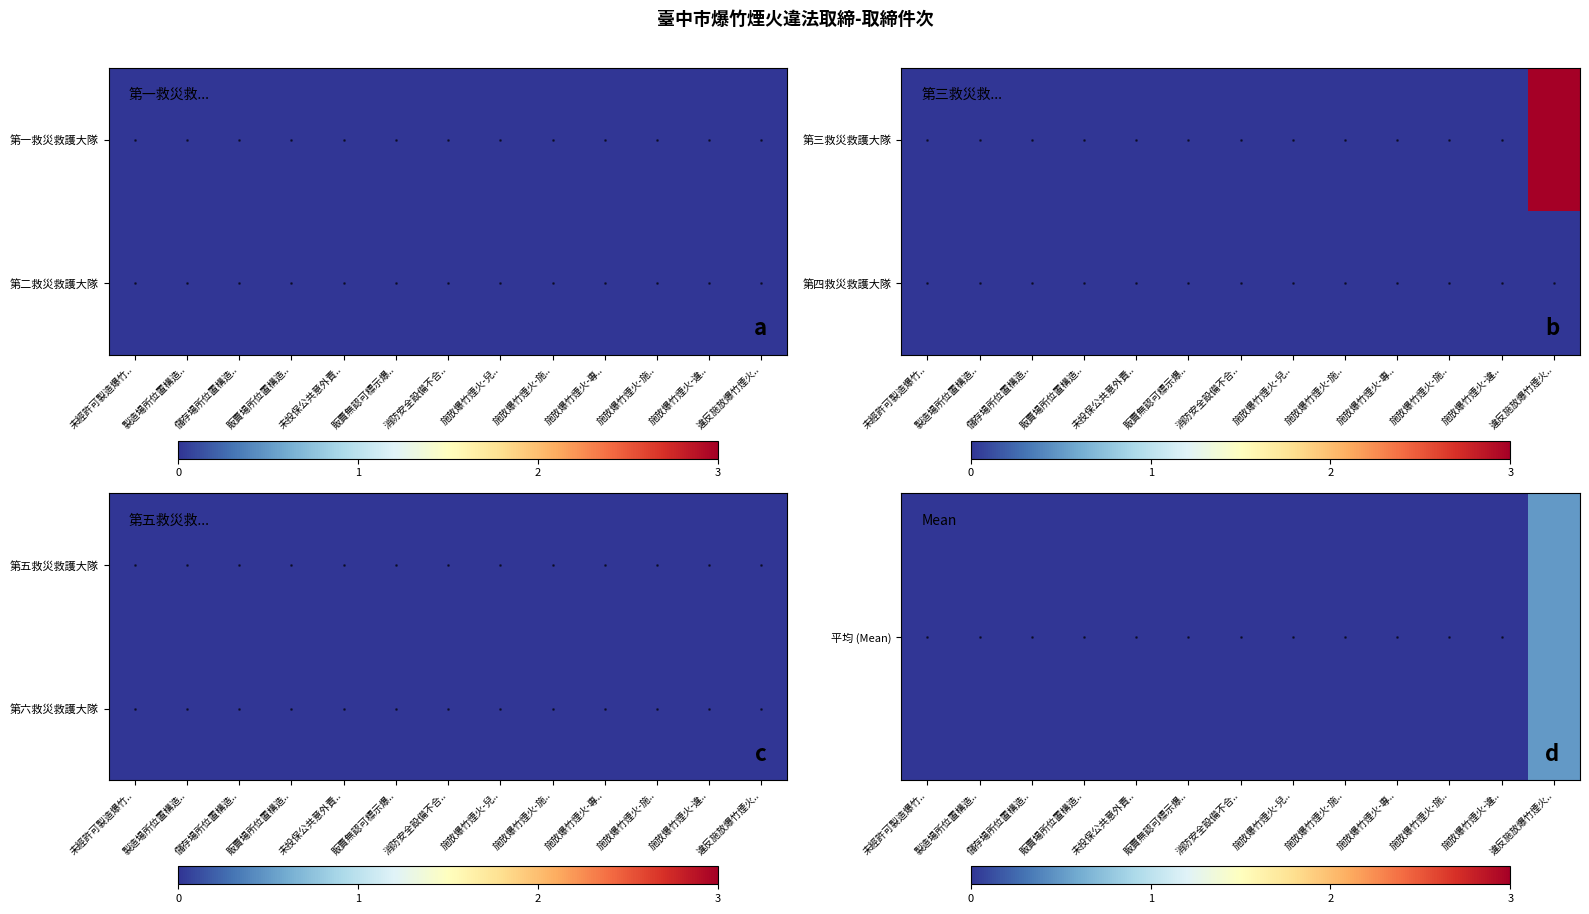

Which series has the largest total across all categories?

平均 (Mean)